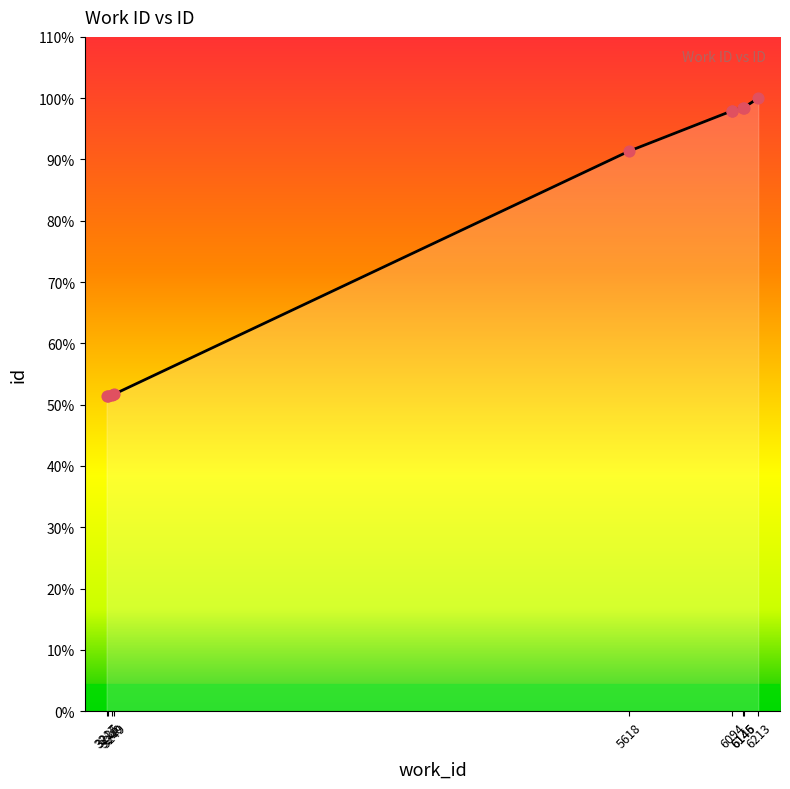

Between 3217 and 6213, which is larger?

6213